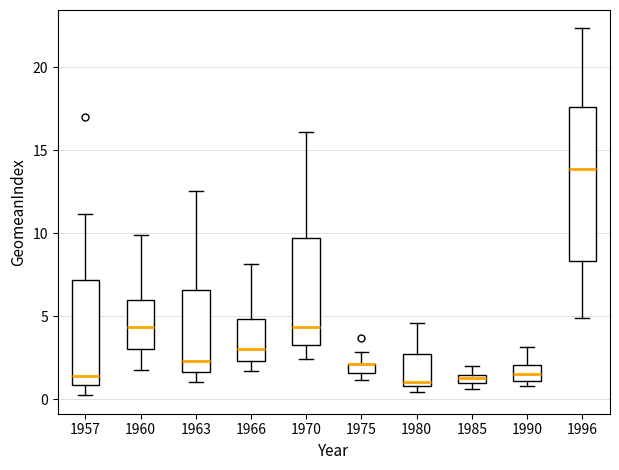

Which box is the tallest, from its lower edge to its upper edge?

1996